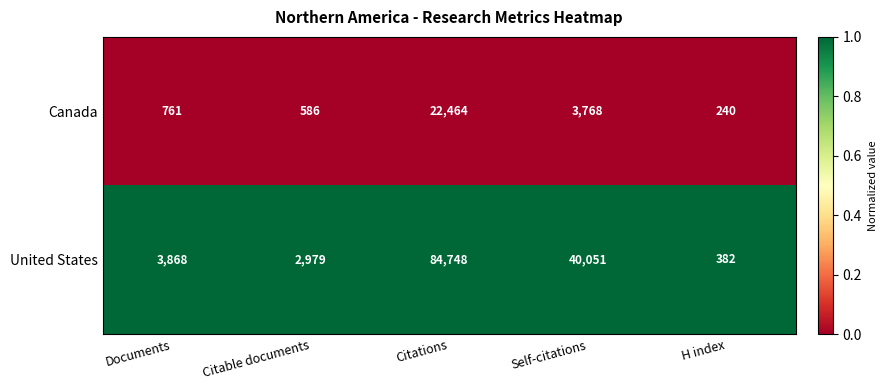

At H index, list the series in order from smallest to largest.

Canada, United States